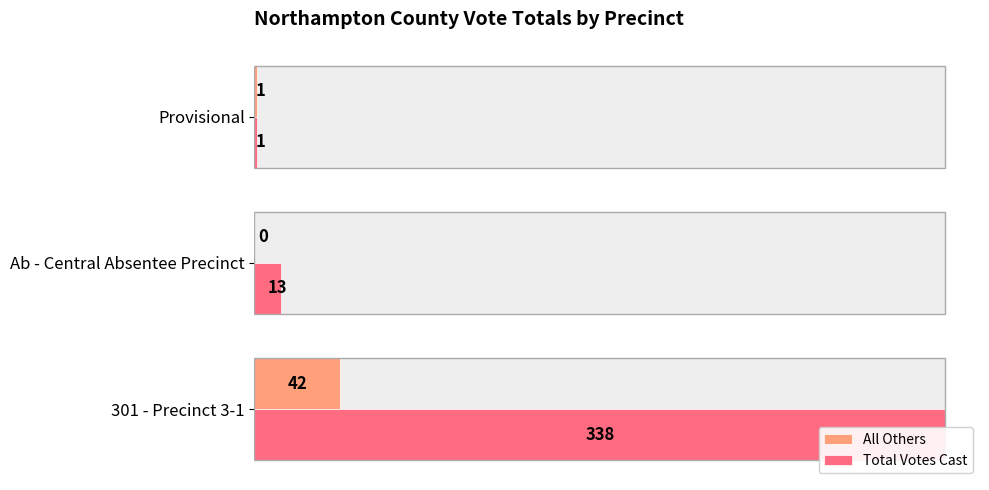

At 100, list the series in order from smallest to largest.

All Others, Total Votes Cast